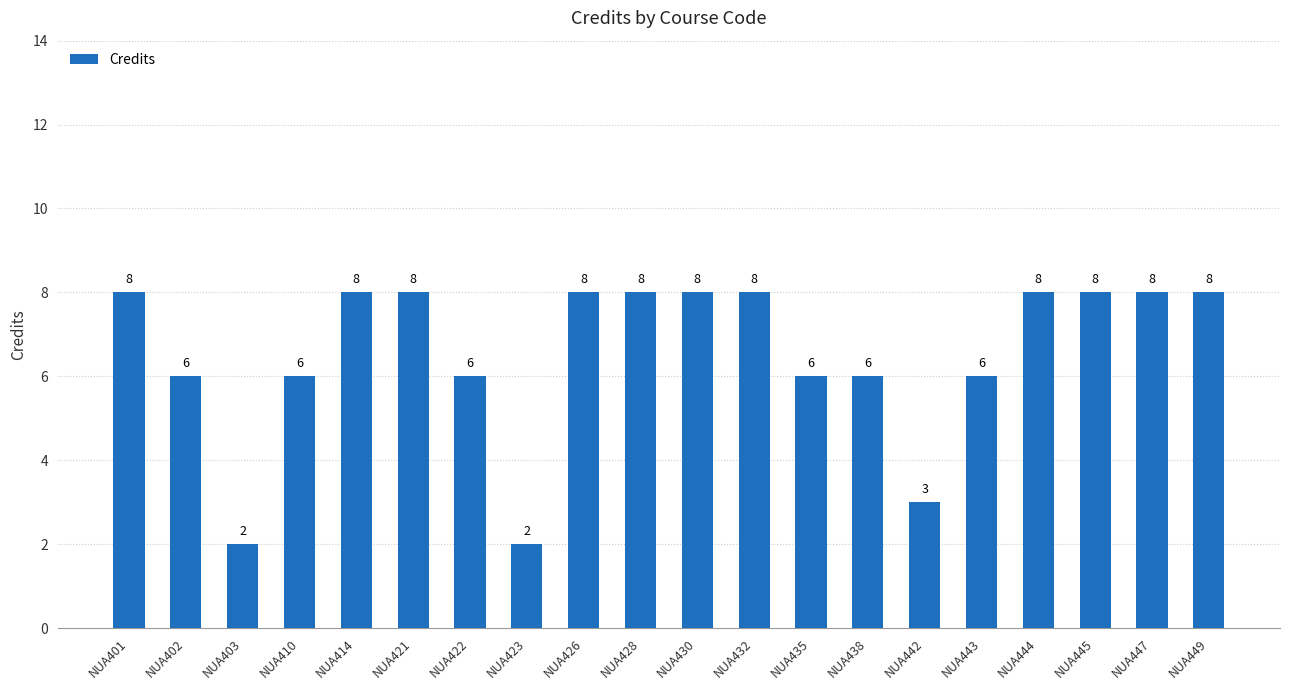

Approximately how many times larger is the value at NUA443 compared to NUA410?

1.0